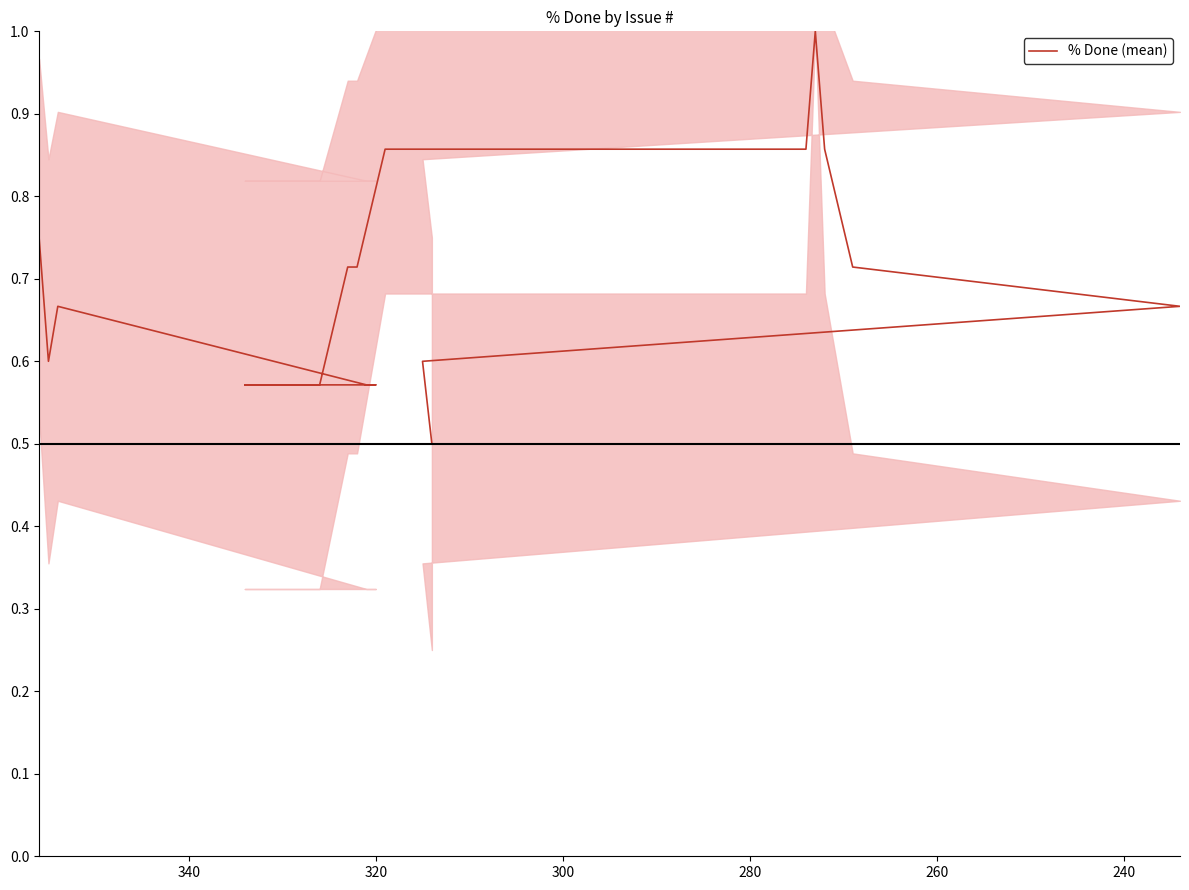

Read the value at 260.

0.7